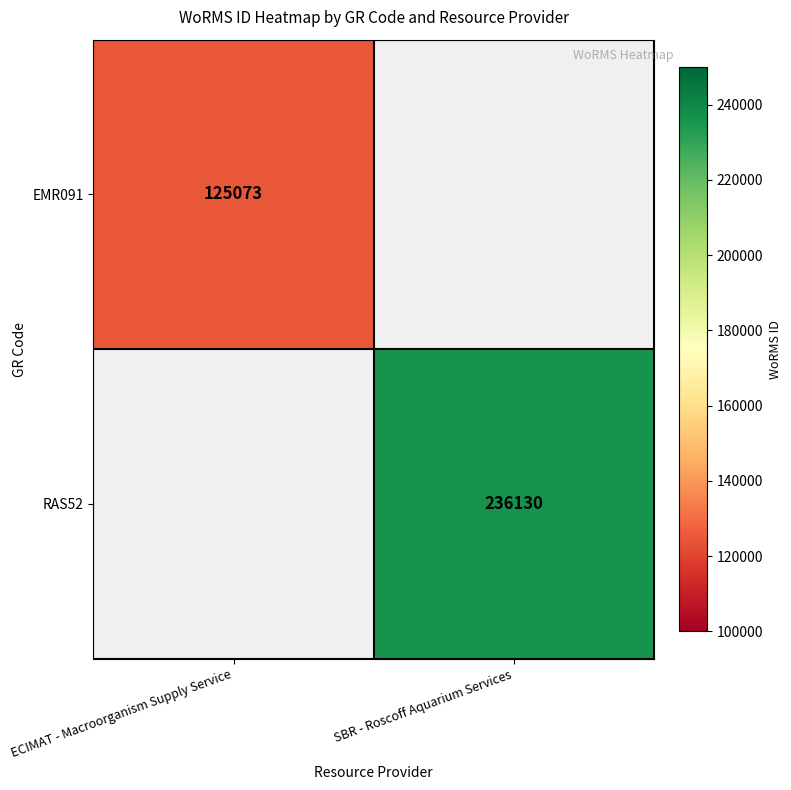

How many distinct data groups are displayed?

2